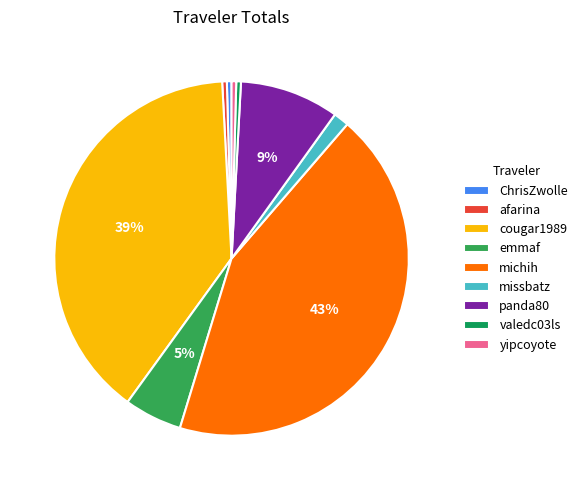

Does any single category account for the majority?

No